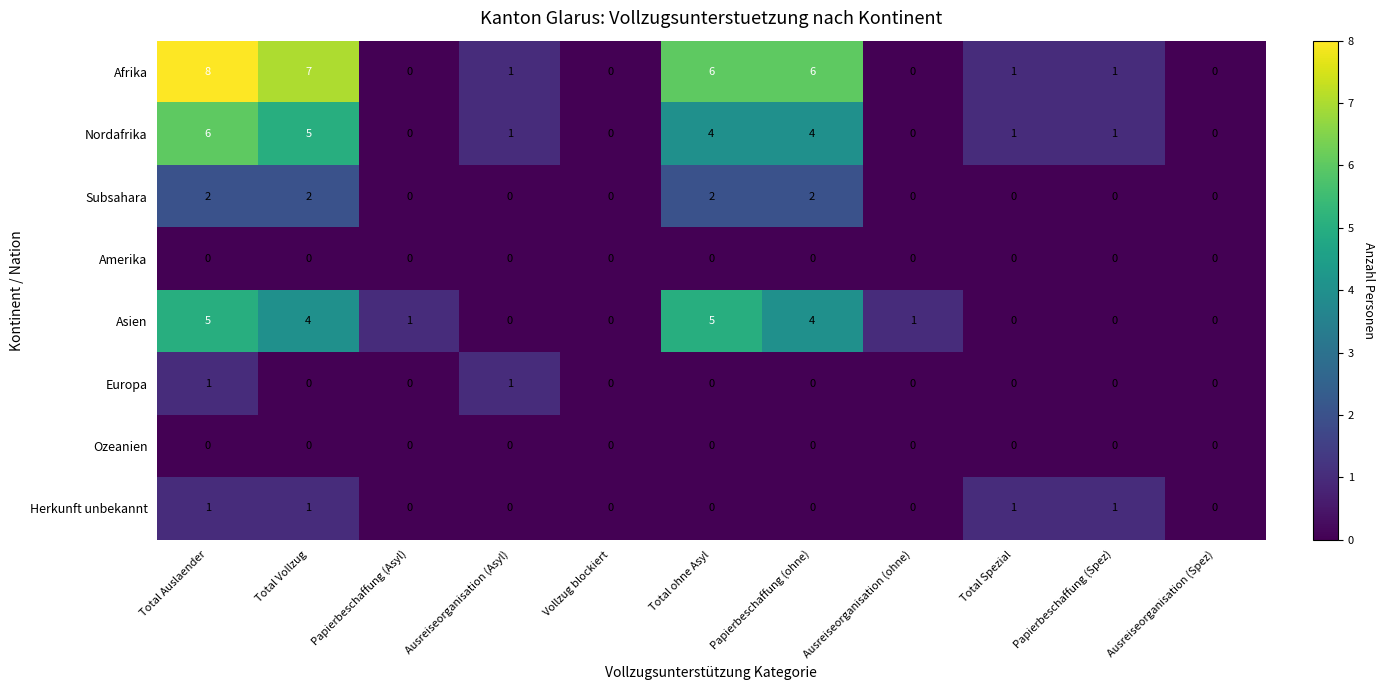

Is it true that Nordafrika equals 0 at Papierbeschaffung (Asyl)?

True